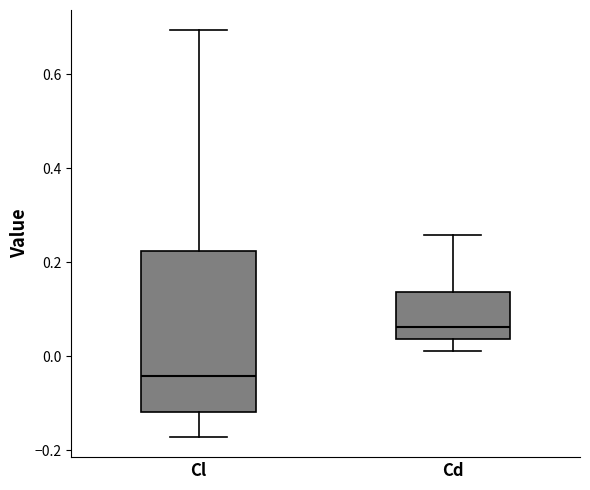

Which box has the highest median line?

Cd